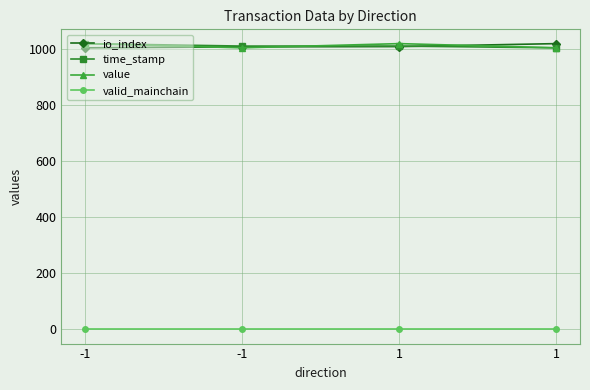

The value of io_index at 1 is 1371.9. True or false?

False